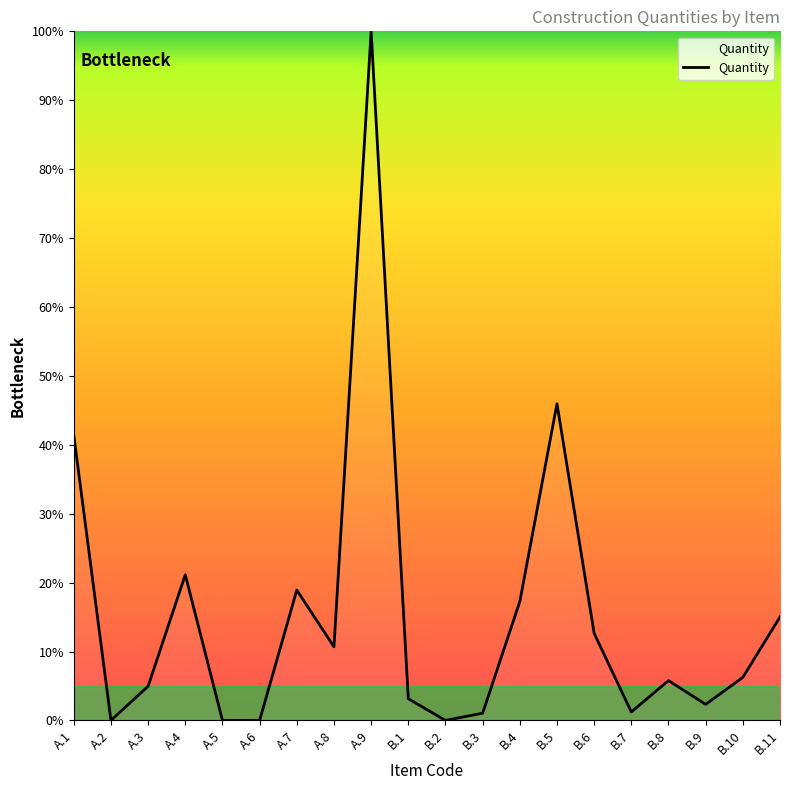

What is the greatest value displayed?

100.0